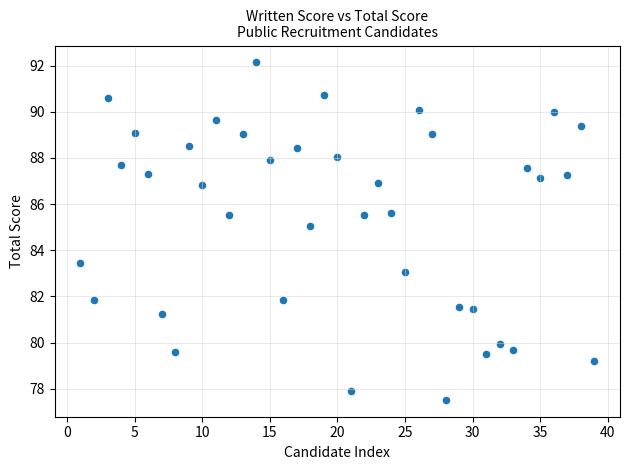

What is the range of Y values (max minus min)?

14.6